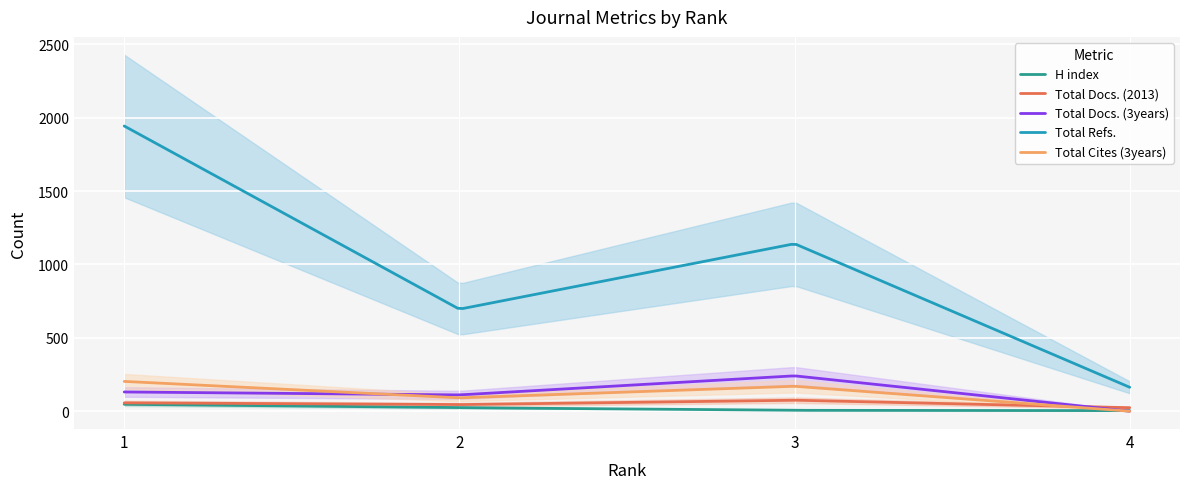

What is the difference between the maximum and minimum values in the Total Docs. (3years) series?

239.8